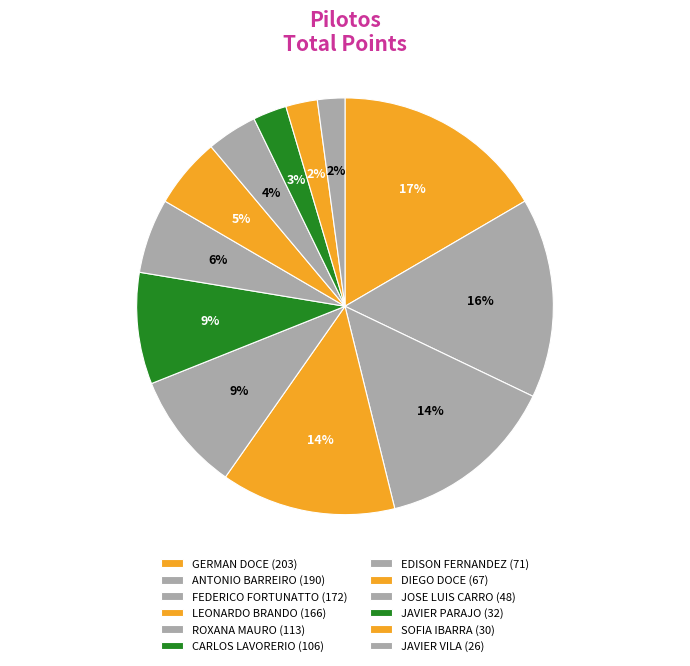

To the nearest percent, what is the difference between the JAVIER PARAJO and FEDERICO FORTUNATTO slice percentages?

11%